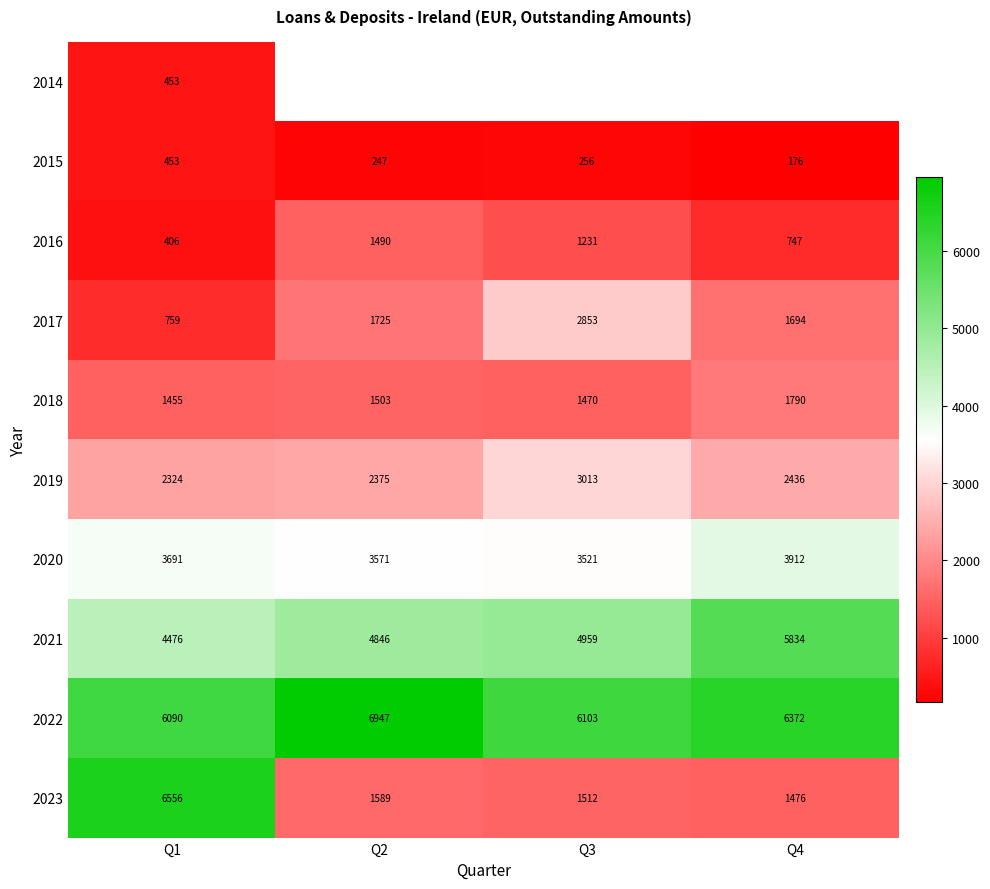

At which category is the sum across all series the highest?

Q1